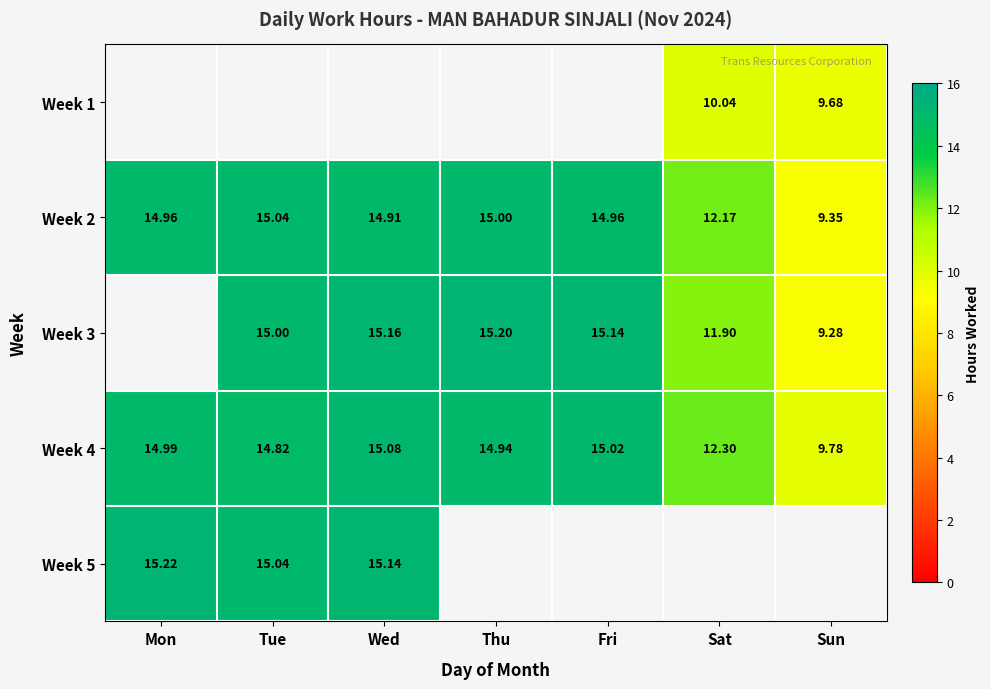

Is the value of Week 1 at Sun greater than the value of Week 3 at Sat?

No